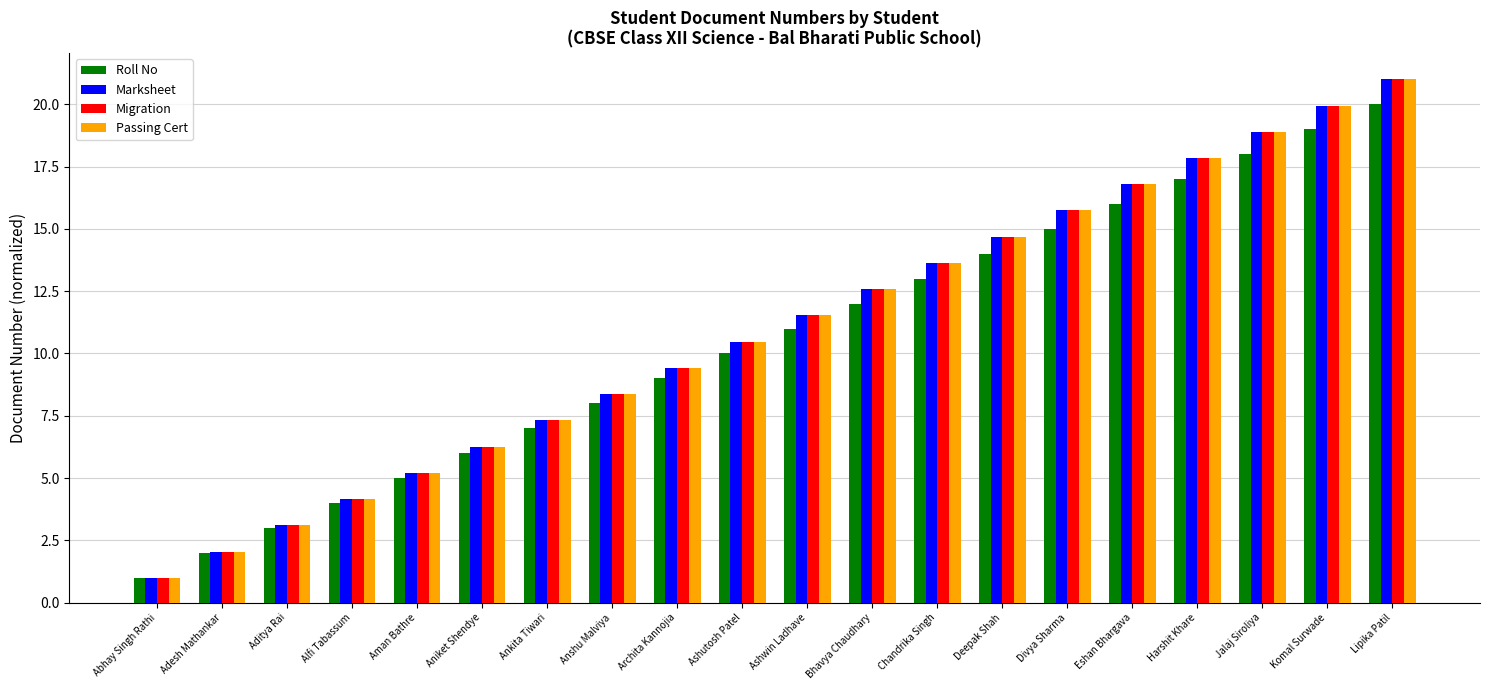

What is the total value across all series at Jalaj Siroliya?

74.7